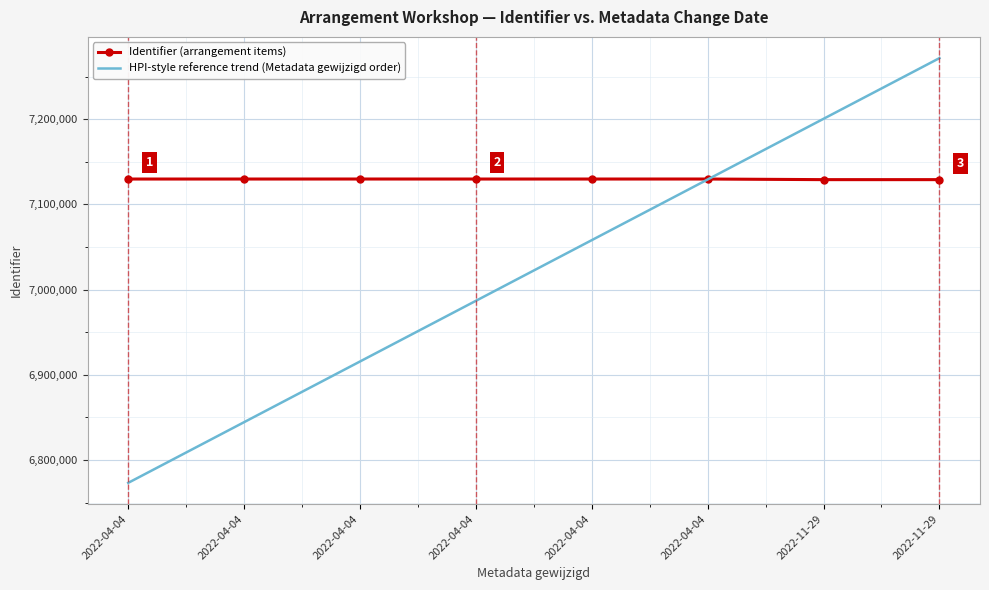

Where do HPI-style reference trend (Metadata gewijzigd order) and Identifier (arrangement items) first cross each other?

2022-04-04 and 2022-11-29